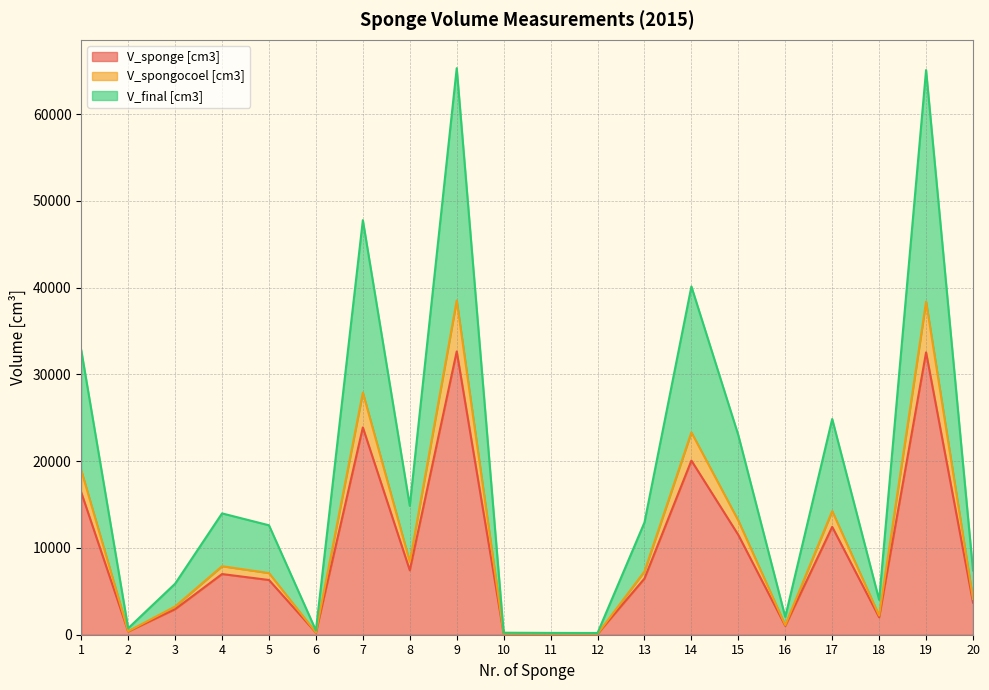

The value of V_spongocoel [cm3] at 10 is 24.6. True or false?

False